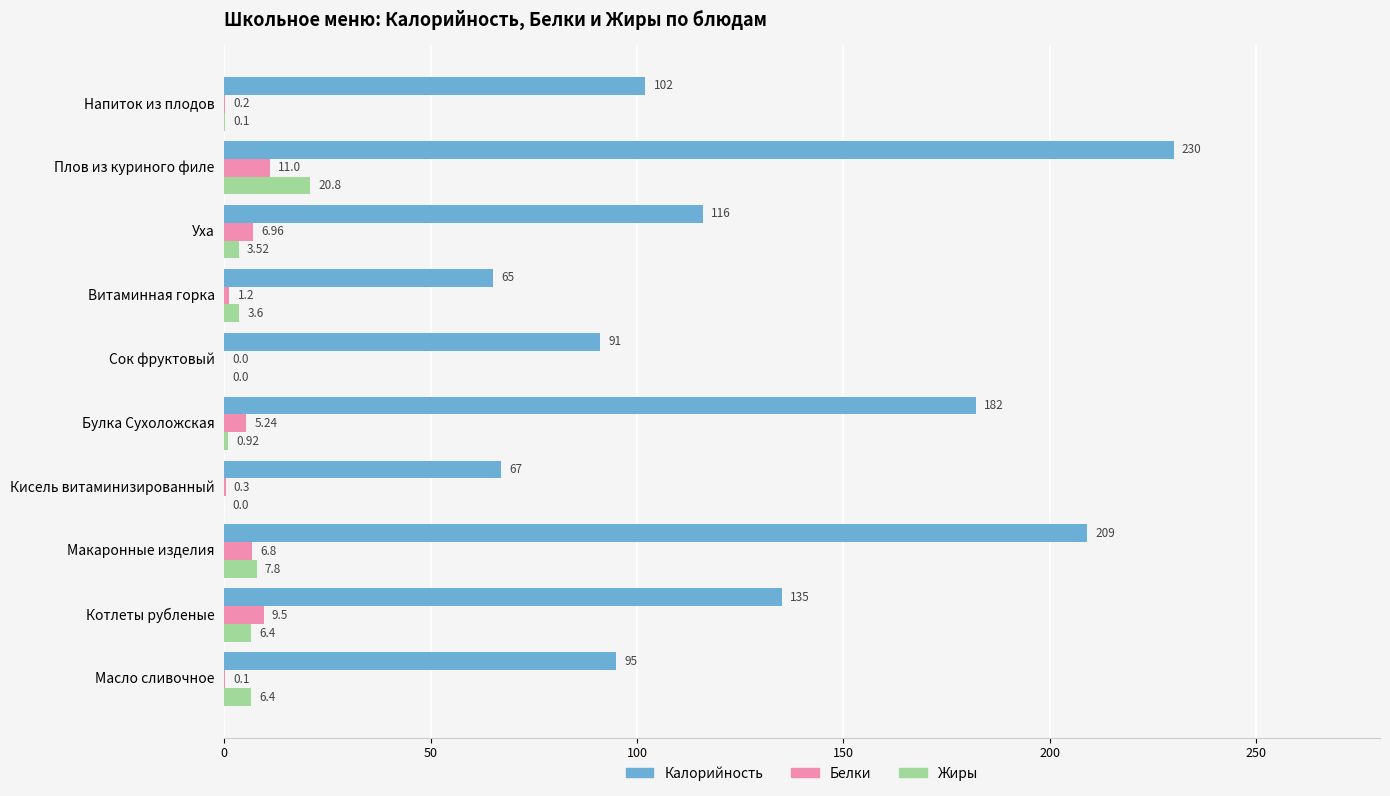

What are all the series names shown in the legend?

Калорийность, Белки, Жиры